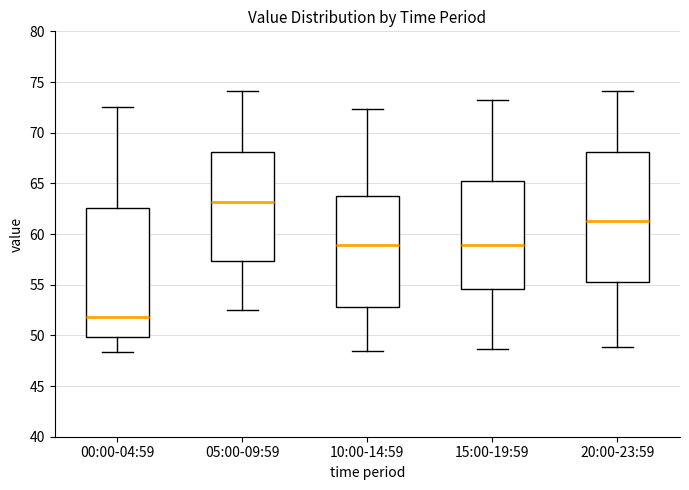

Reading left to right, transcribe this box plot: for each box, give where its median line is, the range the box spans, and where its two whiskers end, as read against the y-axis. The values are not printed on the chart, so give them approximately, as read against the axis.

00:00-04:59: median 52.0, box 50.0 to 62.5, whiskers 48.5 to 72.5
05:00-09:59: median 63.0, box 57.5 to 68.0, whiskers 52.5 to 74.0
10:00-14:59: median 59.0, box 53.0 to 64.0, whiskers 48.5 to 72.5
15:00-19:59: median 59.0, box 54.5 to 65.0, whiskers 48.5 to 73.5
20:00-23:59: median 61.5, box 55.5 to 68.0, whiskers 49.0 to 74.0